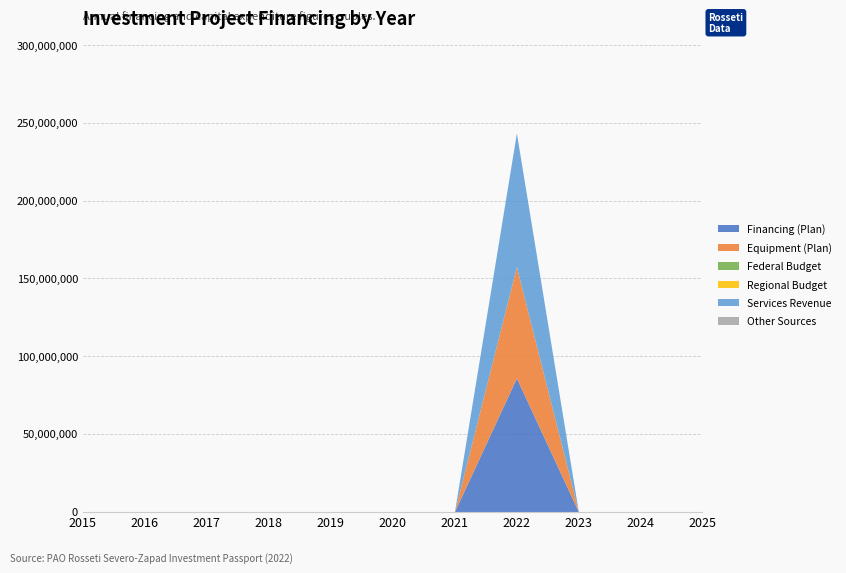

True or false: Services Revenue and Equipment (Plan) intersect in this chart.

False